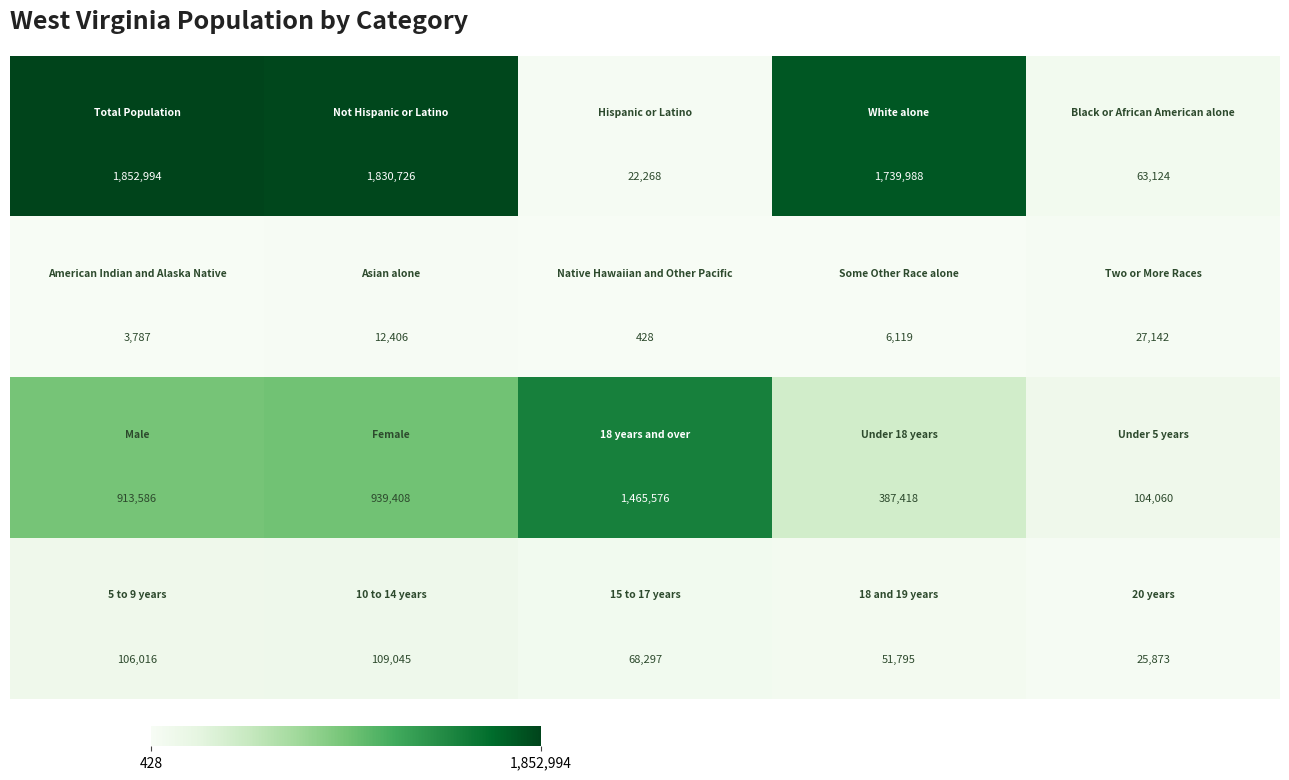

What is the minimum value shown in the chart?

428